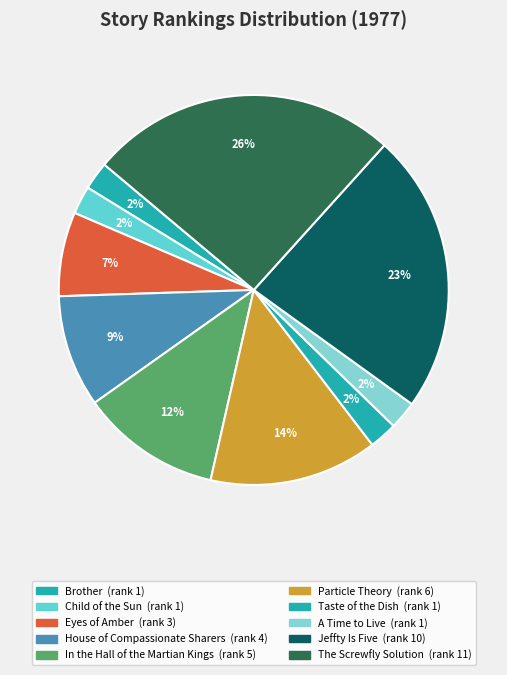

To the nearest percent, what is the average slice percentage?

10%